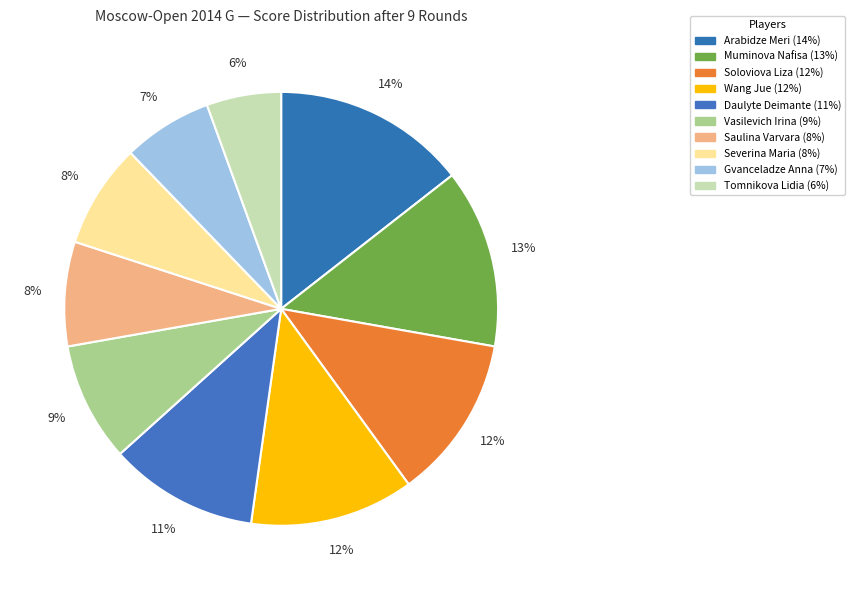

True or false: Daulyte Deimante accounts for 19% of the total.

False